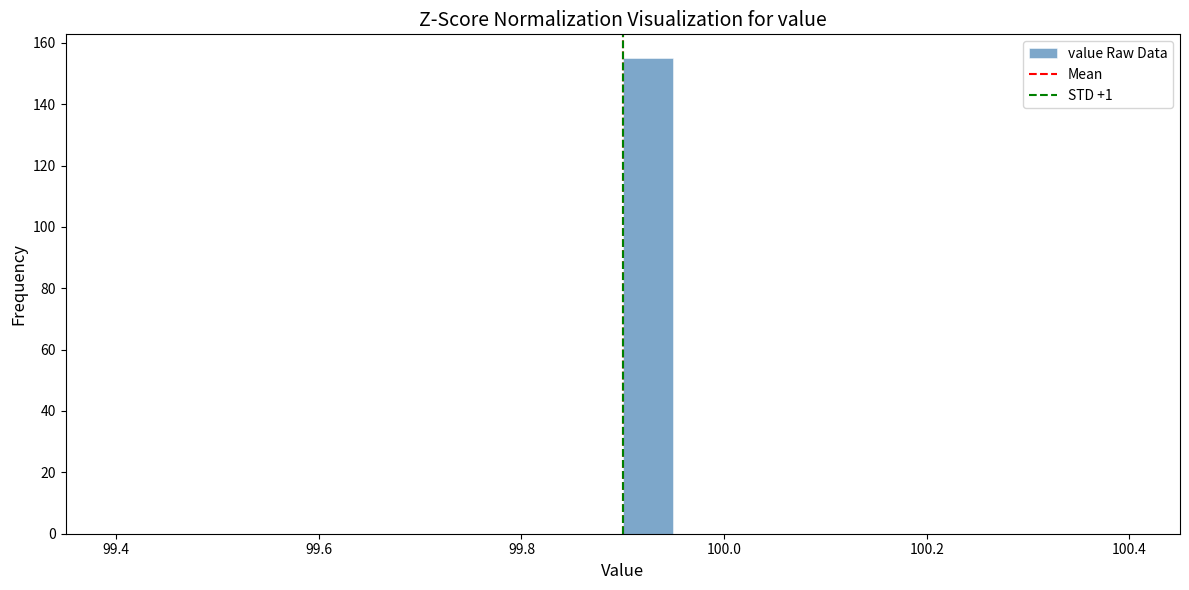

Around what value on the x-axis is the tallest bar? Give the approximate position of its centre, as read against the axis.

99.92